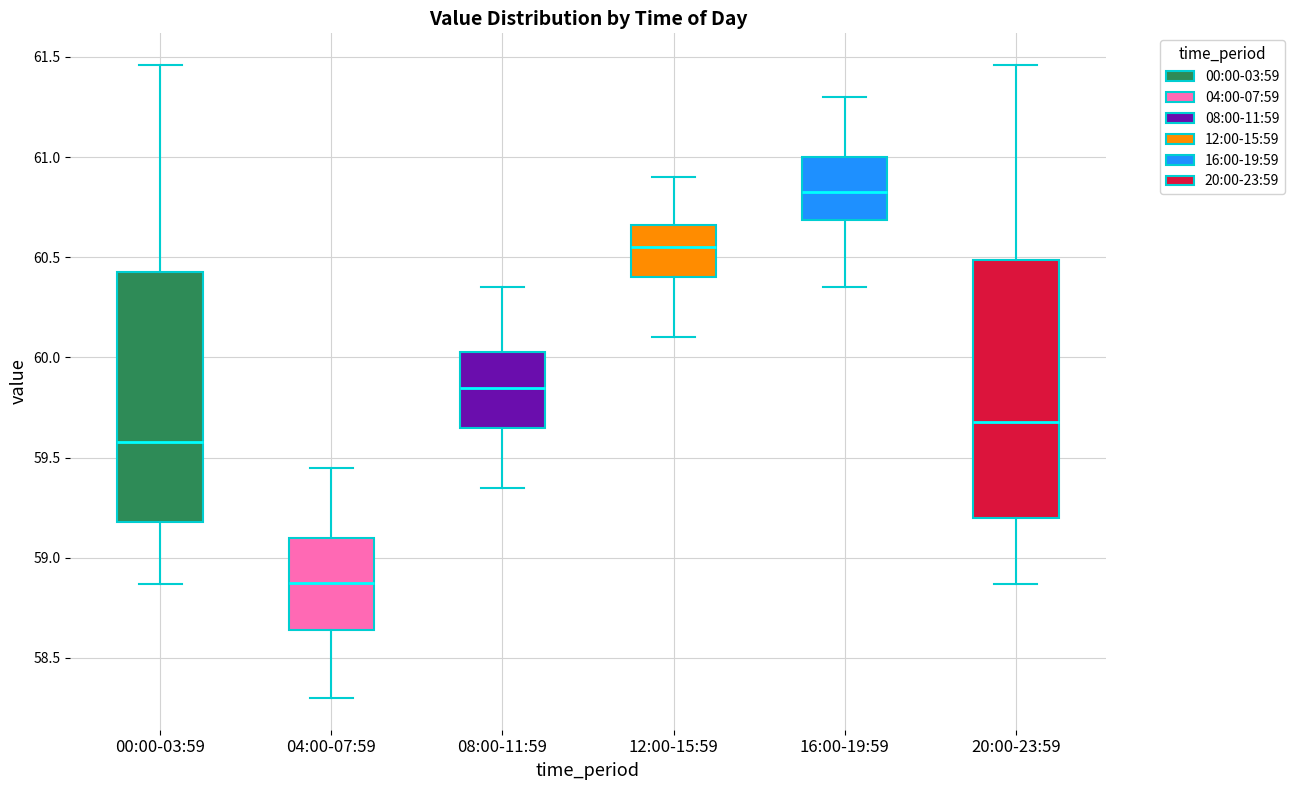

Which box has the highest median line?

16:00-19:59